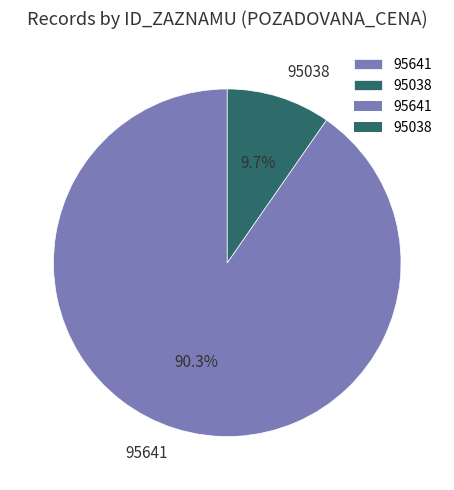

Approximately how many times larger is the value at 95641 compared to 95038?

9.3